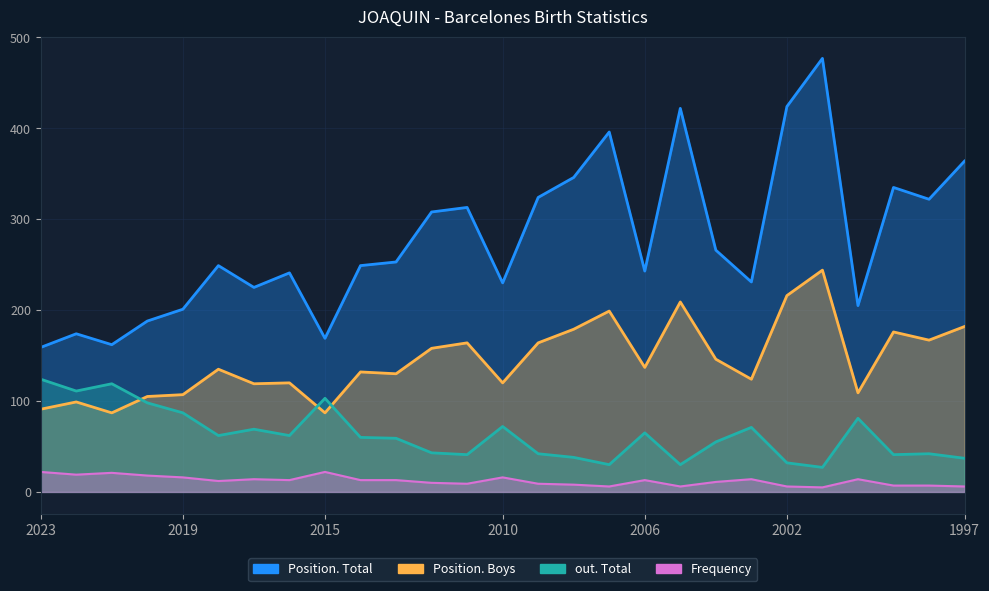

What is the value of the Frequency point at the 12th from the left?

8